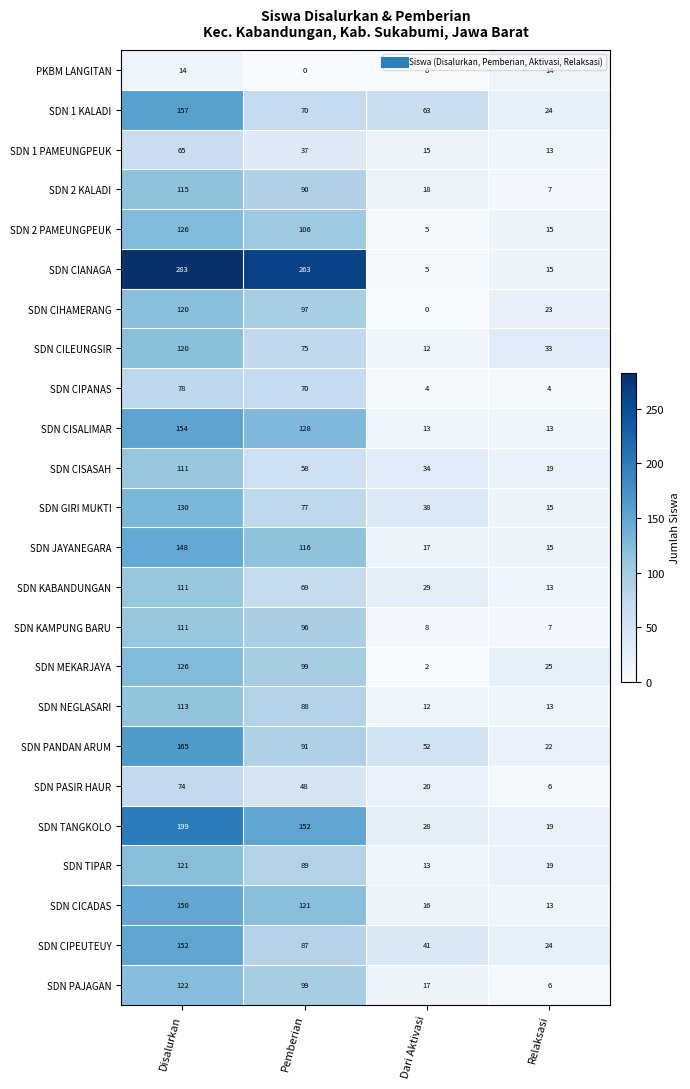

What is the sum of the SDN MEKARJAYA values at Relaksasi and Pemberian?

124